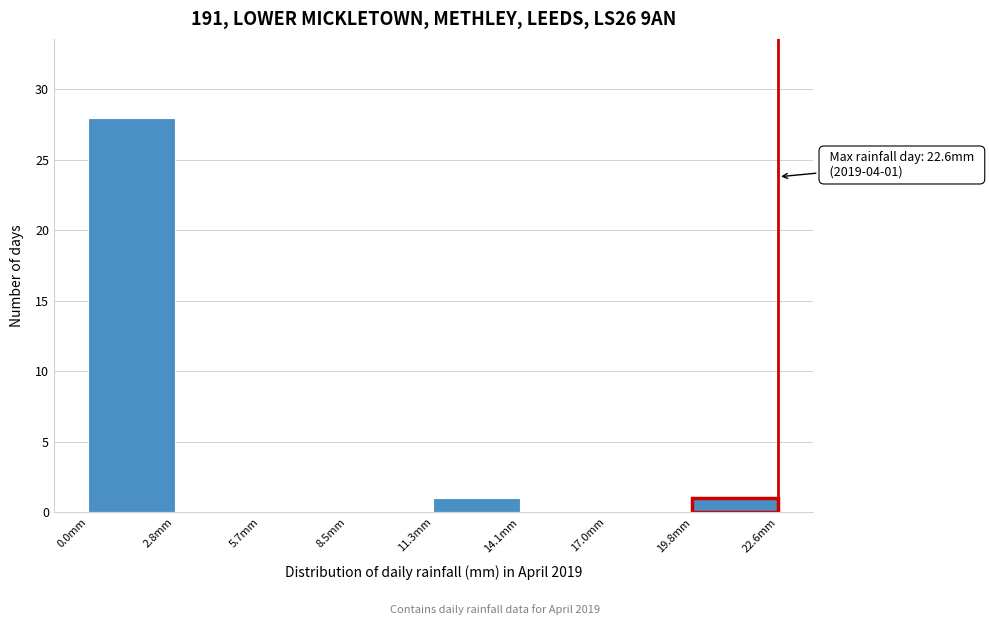

Over which range of the x-axis is the bar tallest?

0.0 to 3.0